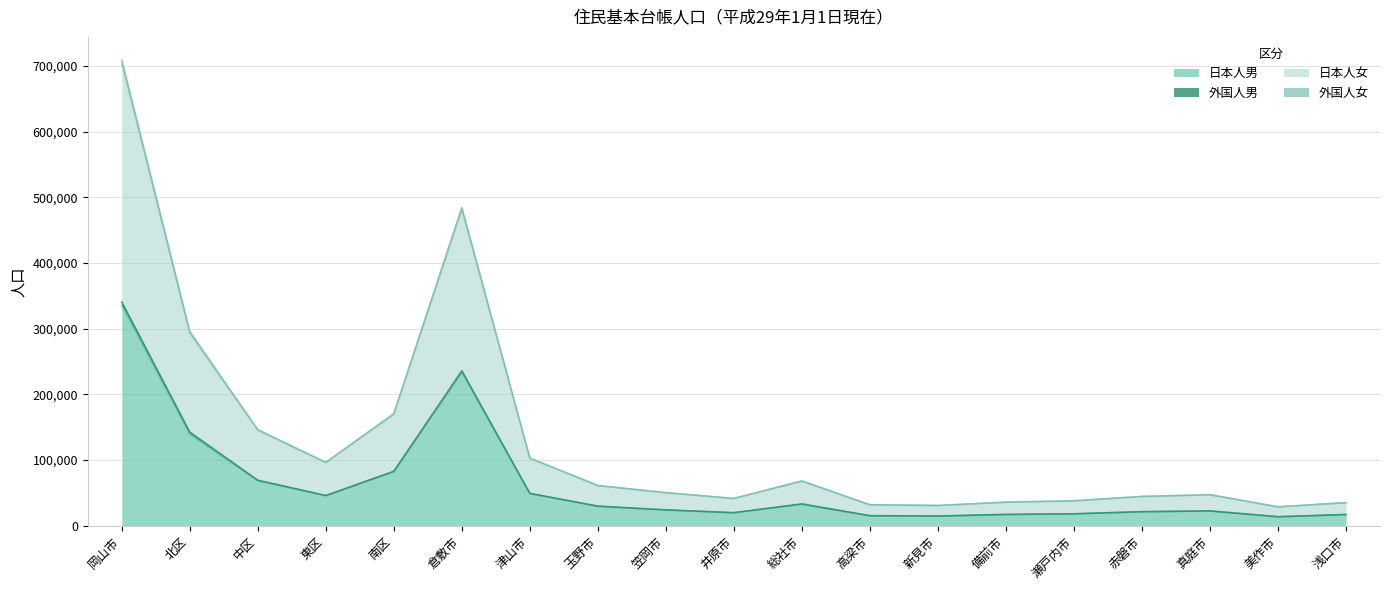

What is the spread (max minus min) of values at 新見市?

16141